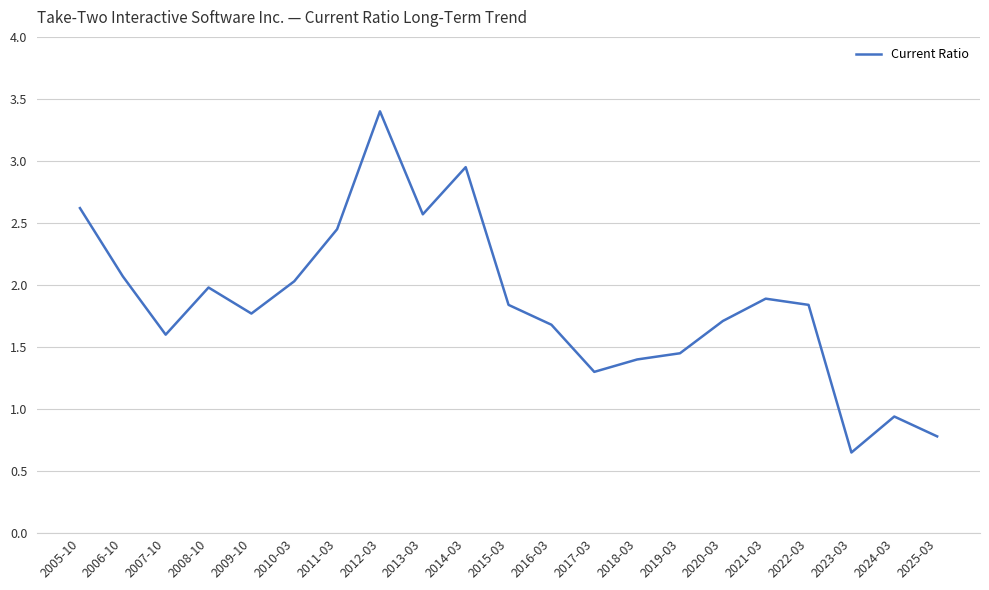

Read the value at 2025-03.

0.8